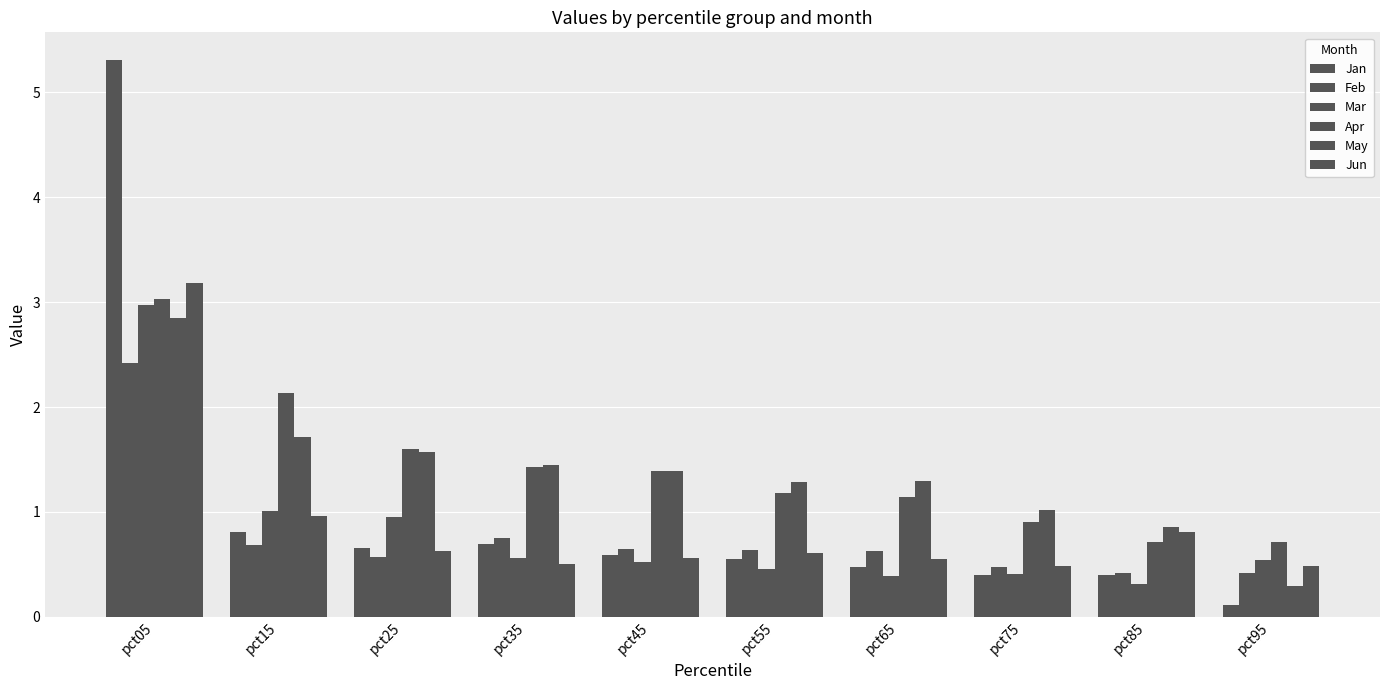

Which series has the largest range (max minus min)?

Jan